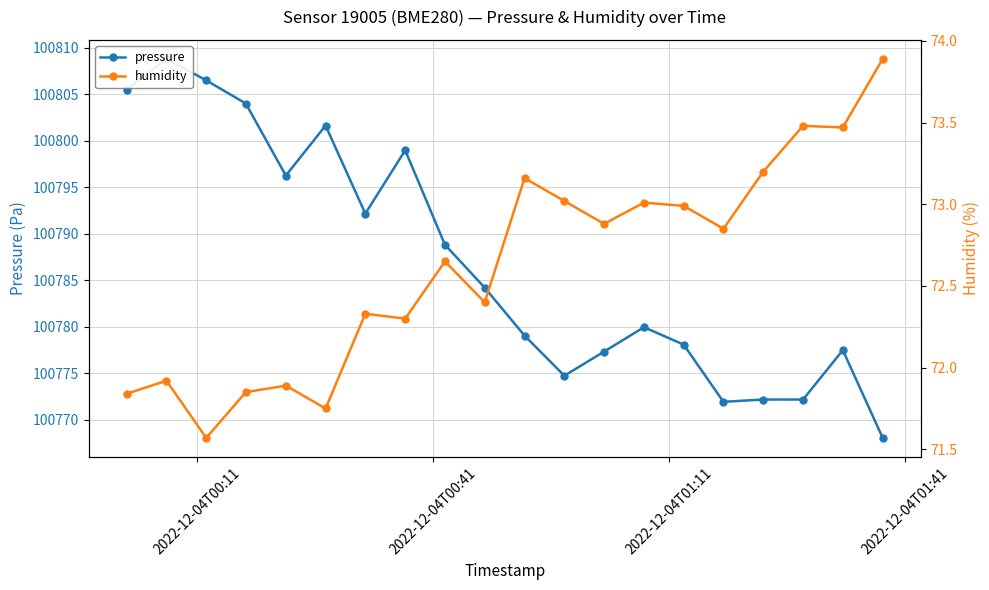

Is this an area chart (filled region under the line)?

No